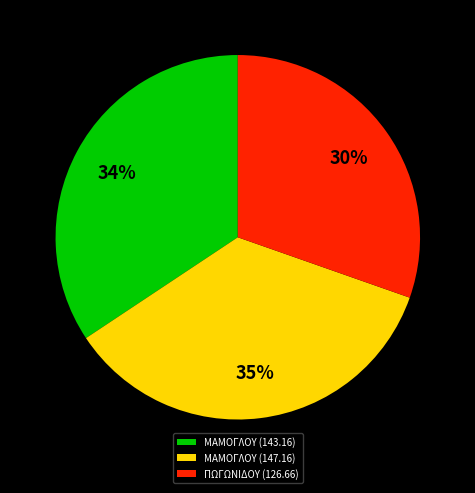

To the nearest percent, what is the average slice percentage?

33%